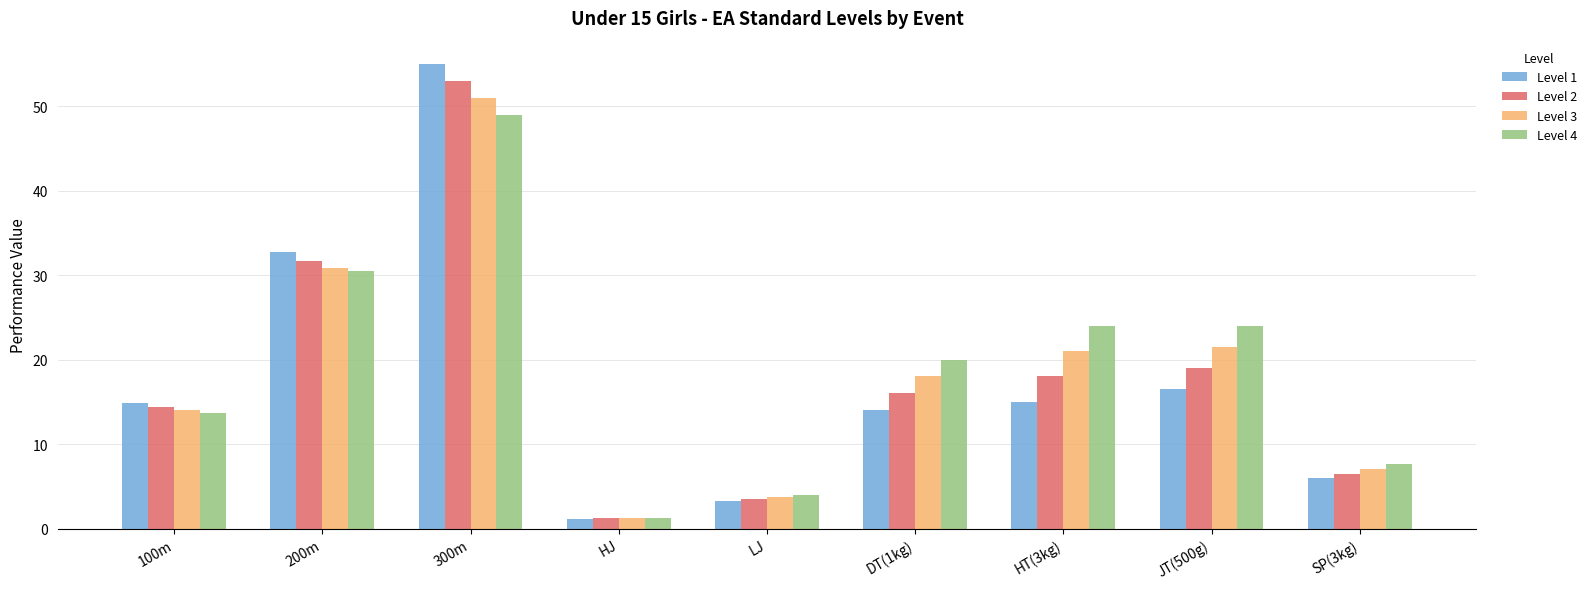

What is the label of the 1st bar from the right?

SP(3kg)